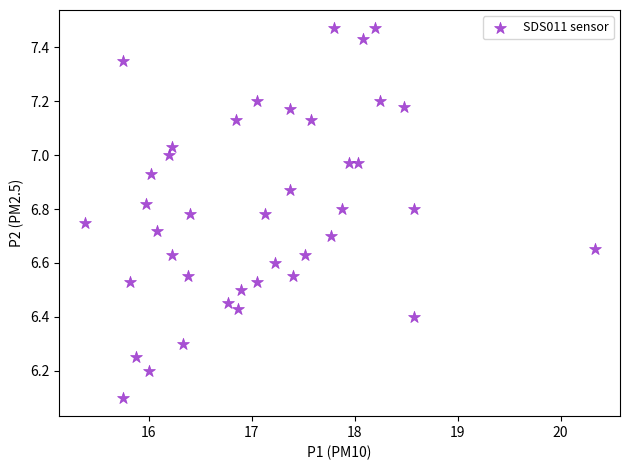

What Y value in the scatter plot is closest to 6?

6.1